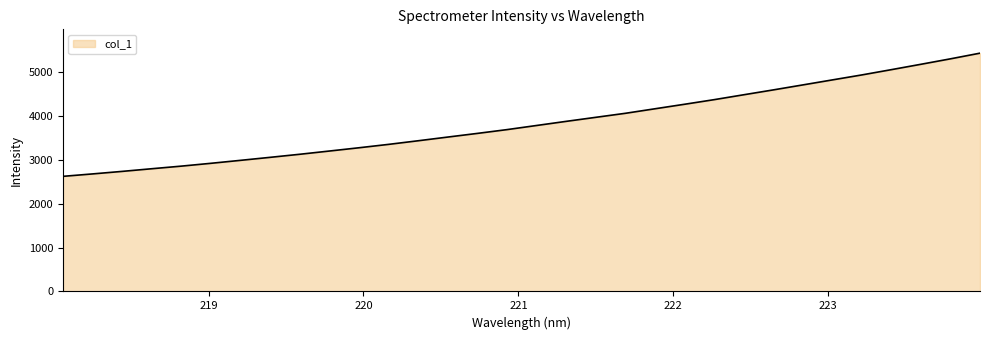

What is the difference between the maximum and minimum values?

2809.0